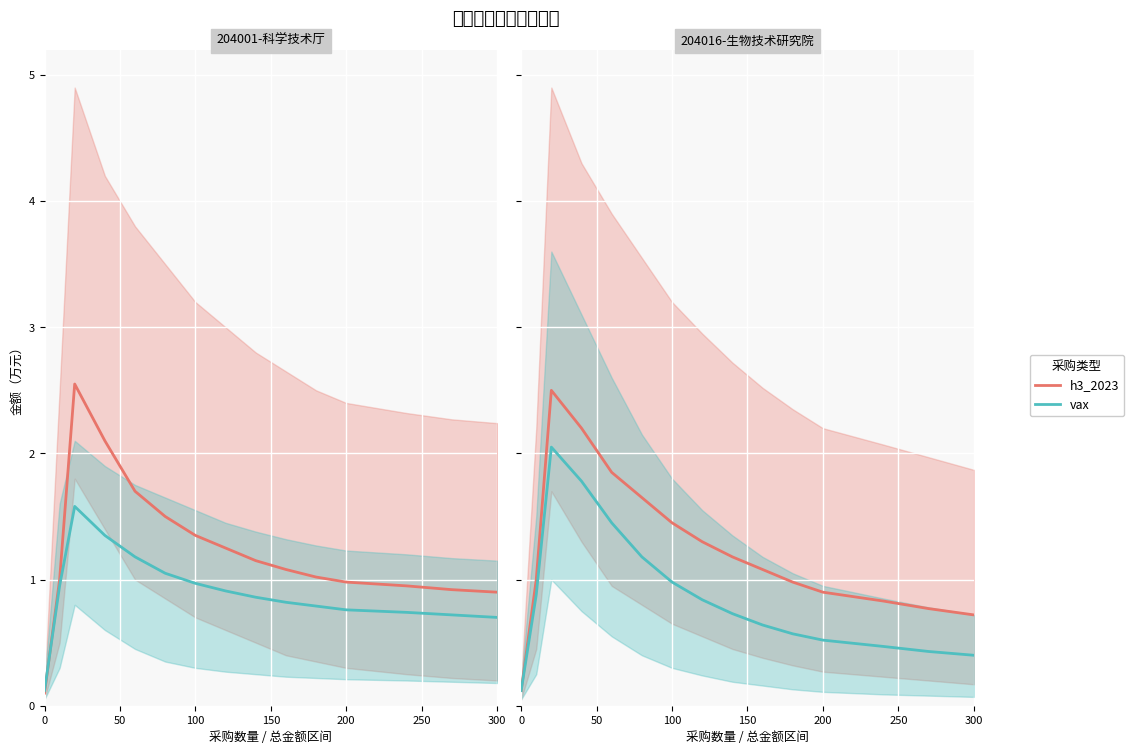

How many interior local peaks does the h3_2023 series have?

1